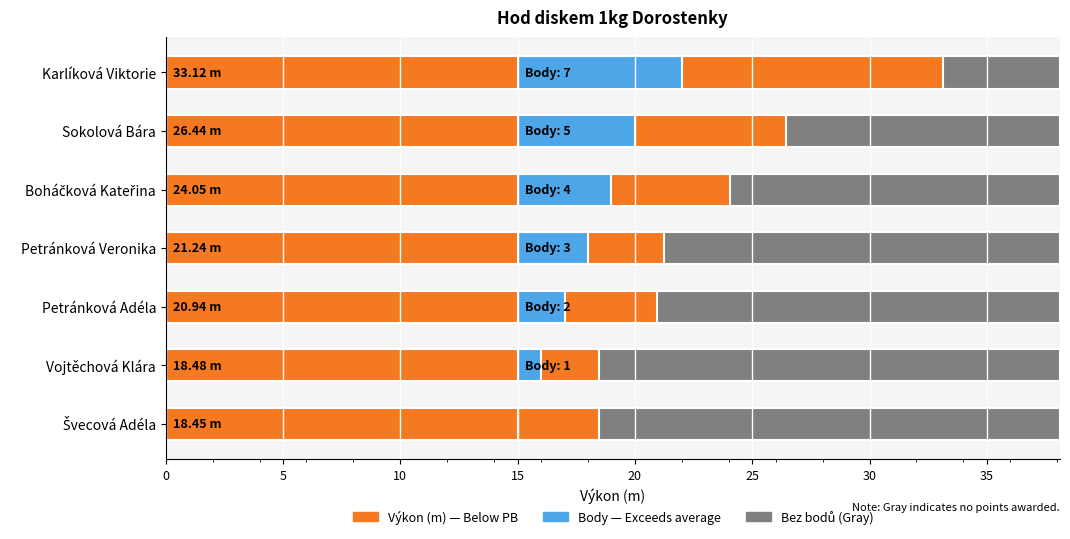

What is the highest value of the Výkon (m) series?

33.1